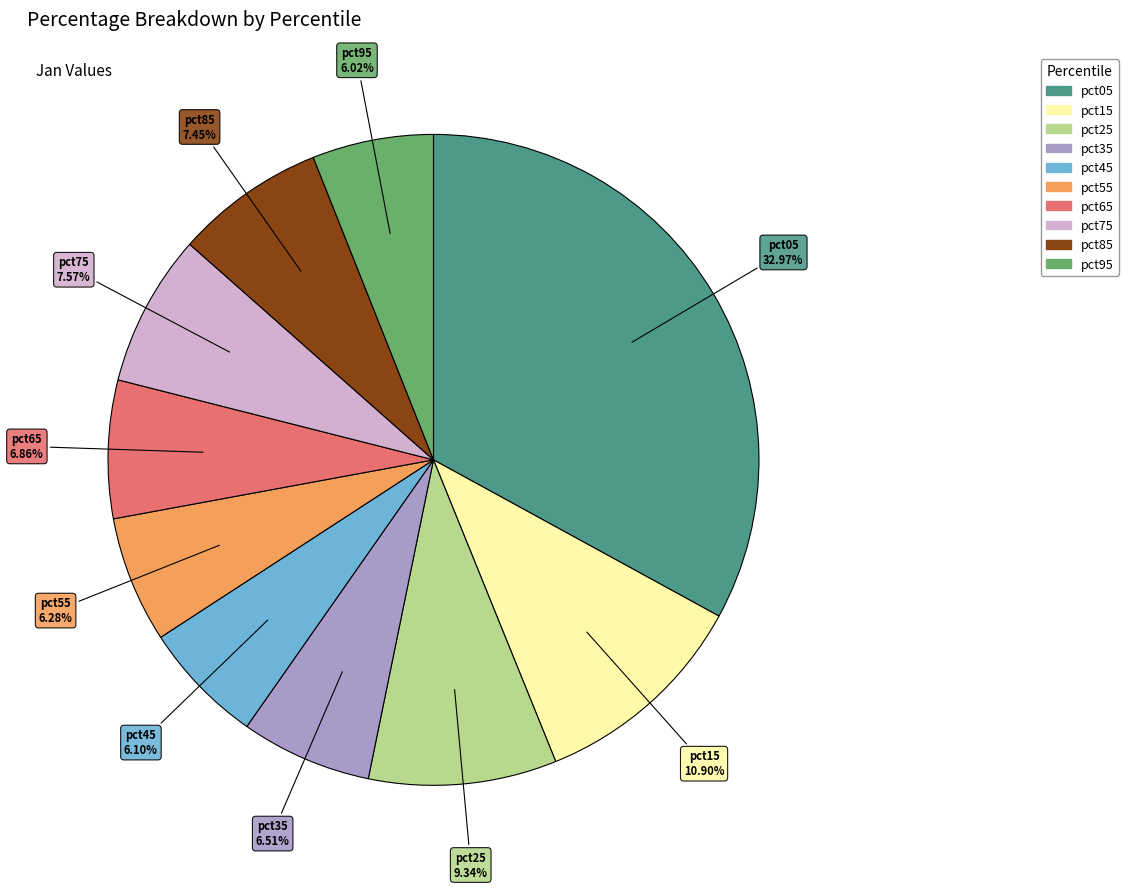

How many segments does this pie chart have?

10